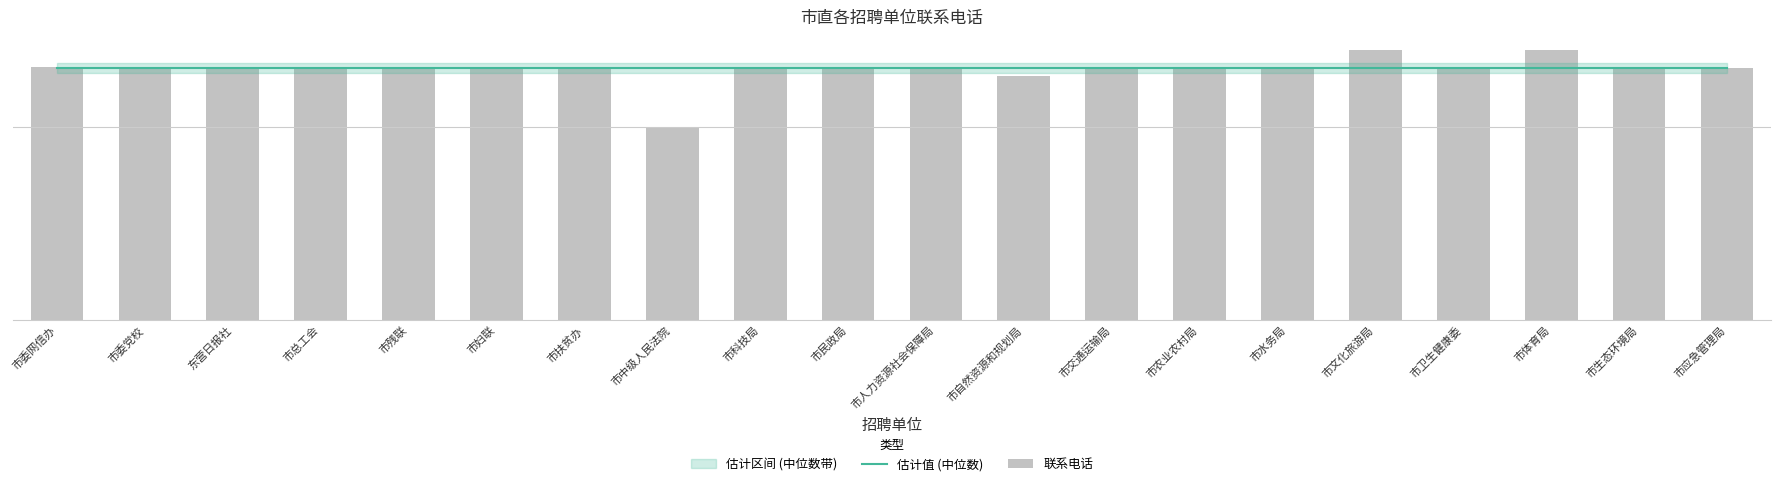

Is the value of 估计值 (中位数) at 市残联 greater than the value of 联系电话 at 市扶贫办?

No